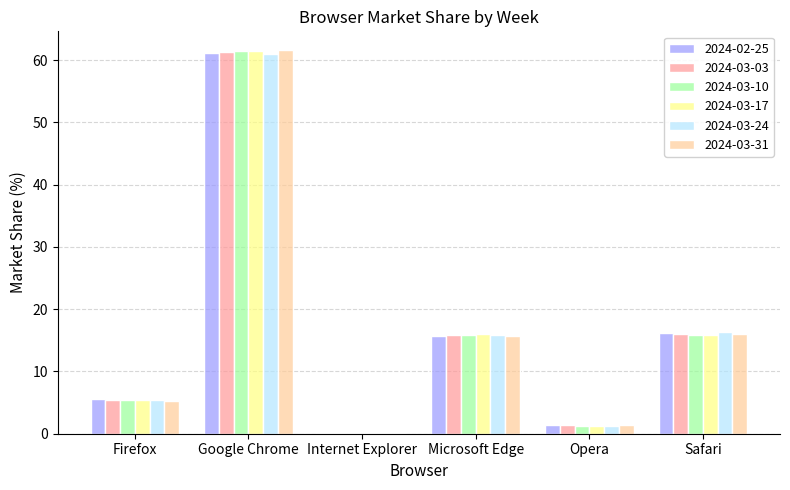

Is it true that 2024-03-31 equals 61.5 at Google Chrome?

True